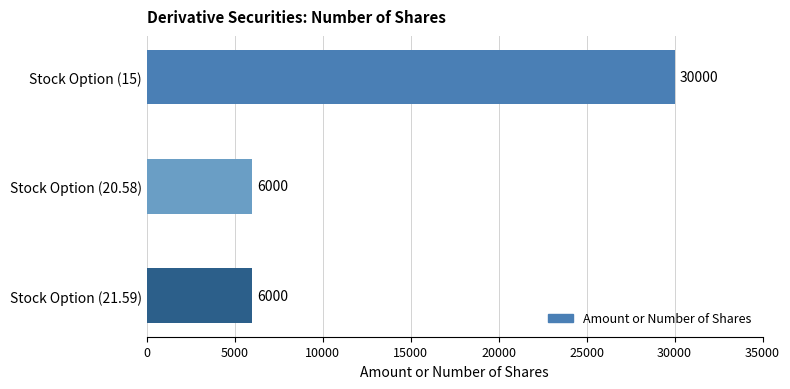

The chart shows a value of 6000 at Stock Option (21.59). True or false?

True